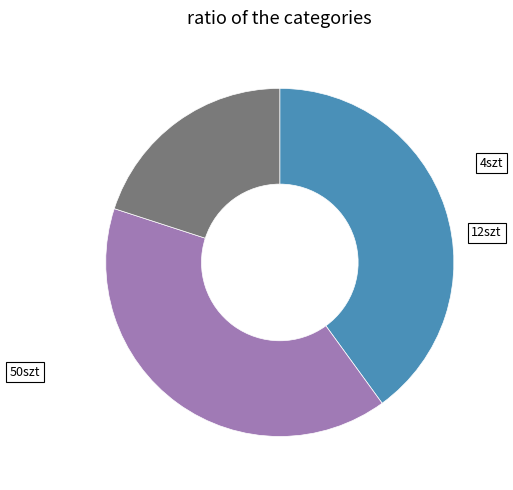

Does 4szt represent more than half of the total?

No